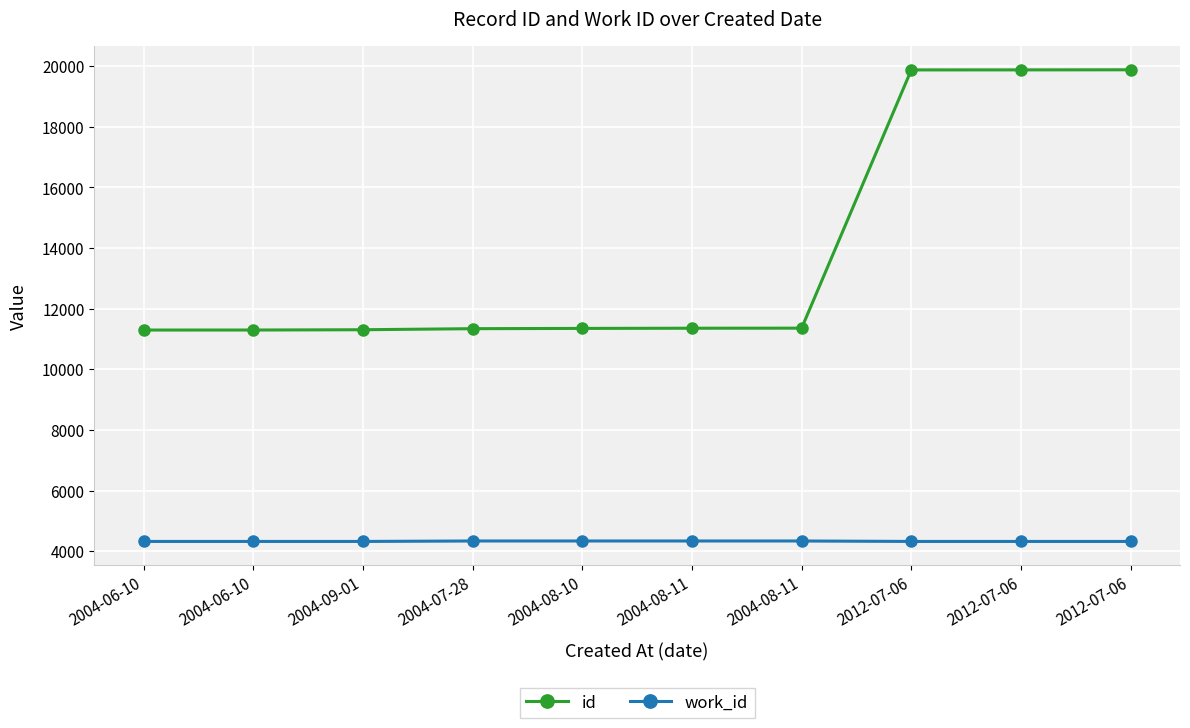

What are all the series names shown in the legend?

id, work_id